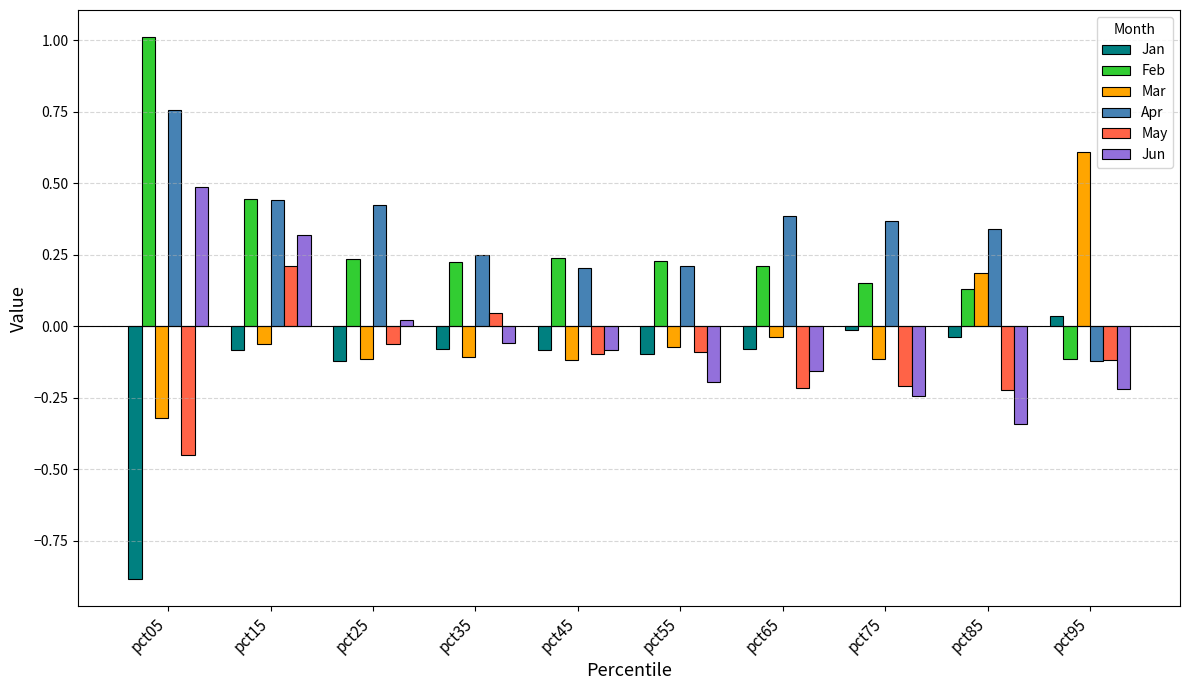

Where is Mar nearest to the value 0?

pct65